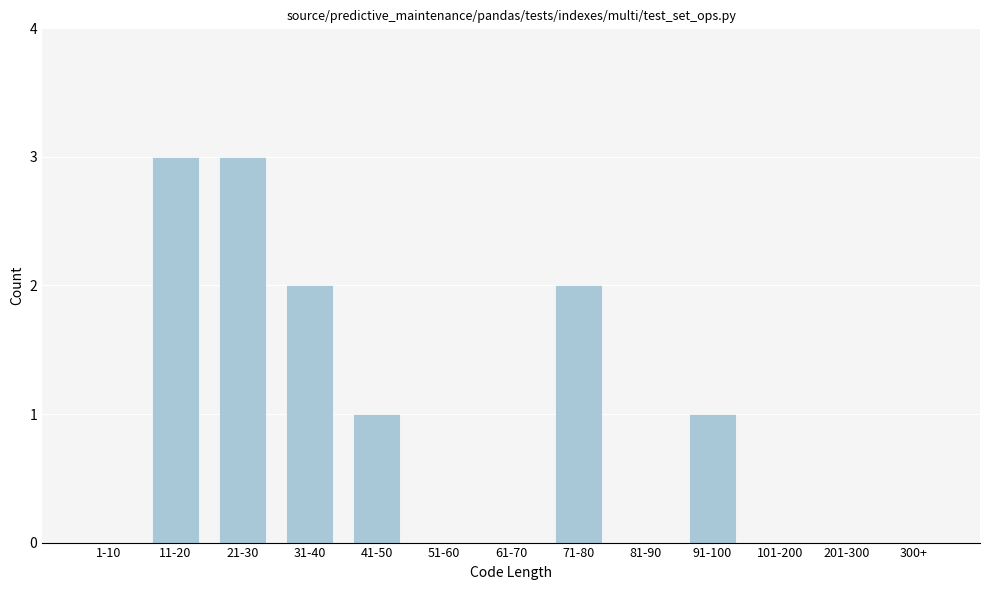

Reading left to right, list all the values displayed in this chart.

1-10=0	11-20=3	21-30=3	31-40=2	41-50=1	51-60=0	61-70=0	71-80=2	81-90=0	91-100=1	101-200=0	201-300=0	300+=0